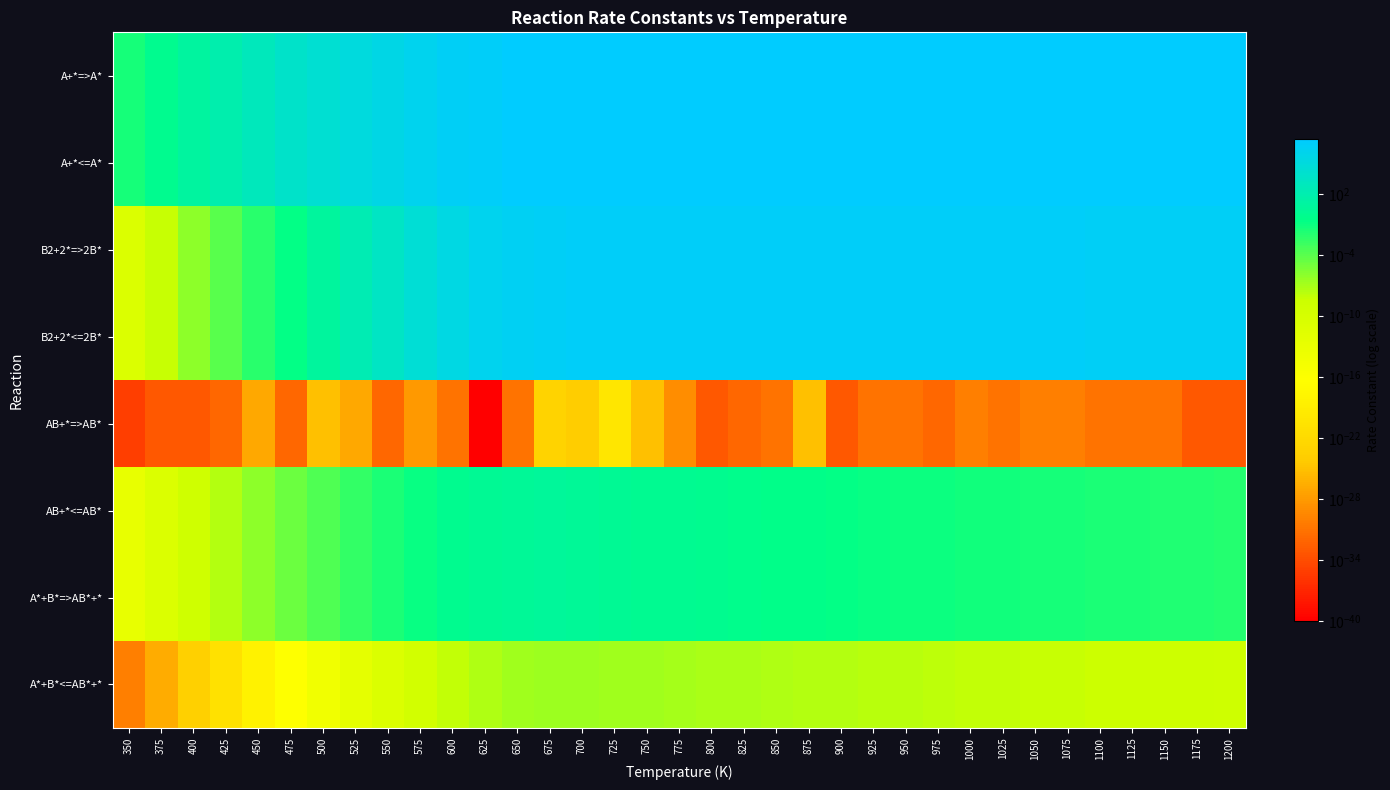

What is the total value across all series at 625?

26083379.7